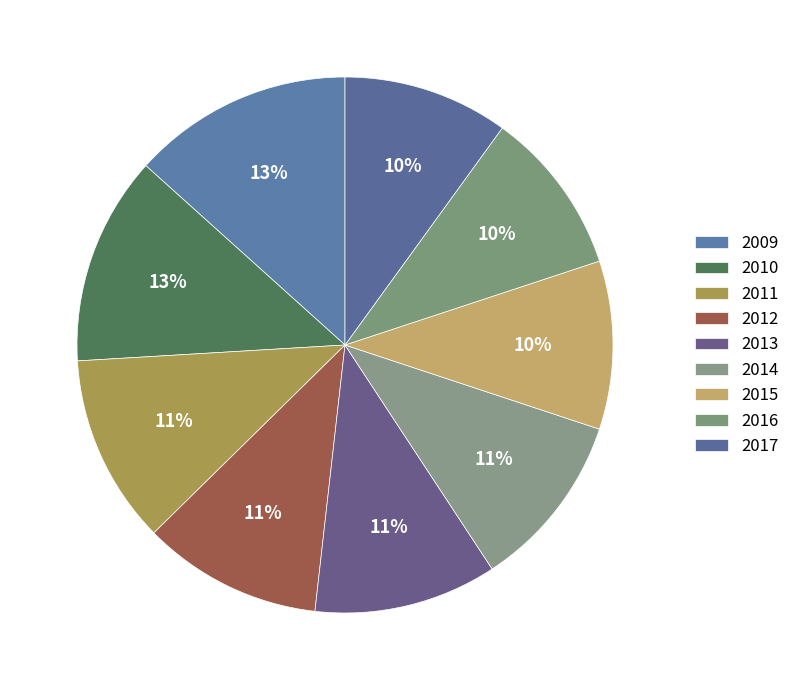

Rank the categories by value from highest to lowest.

2009, 2010, 2011, 2013, 2012, 2014, 2015, 2017, 2016